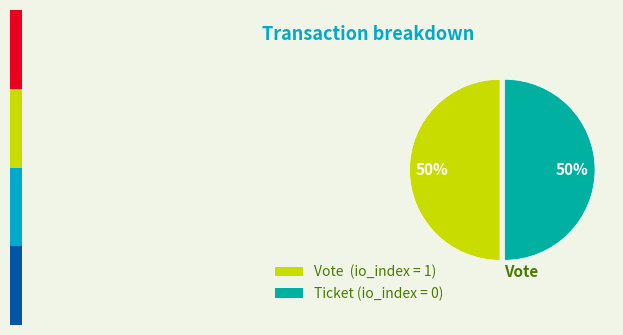

What is the largest slice in the pie chart?

Vote (index=1)